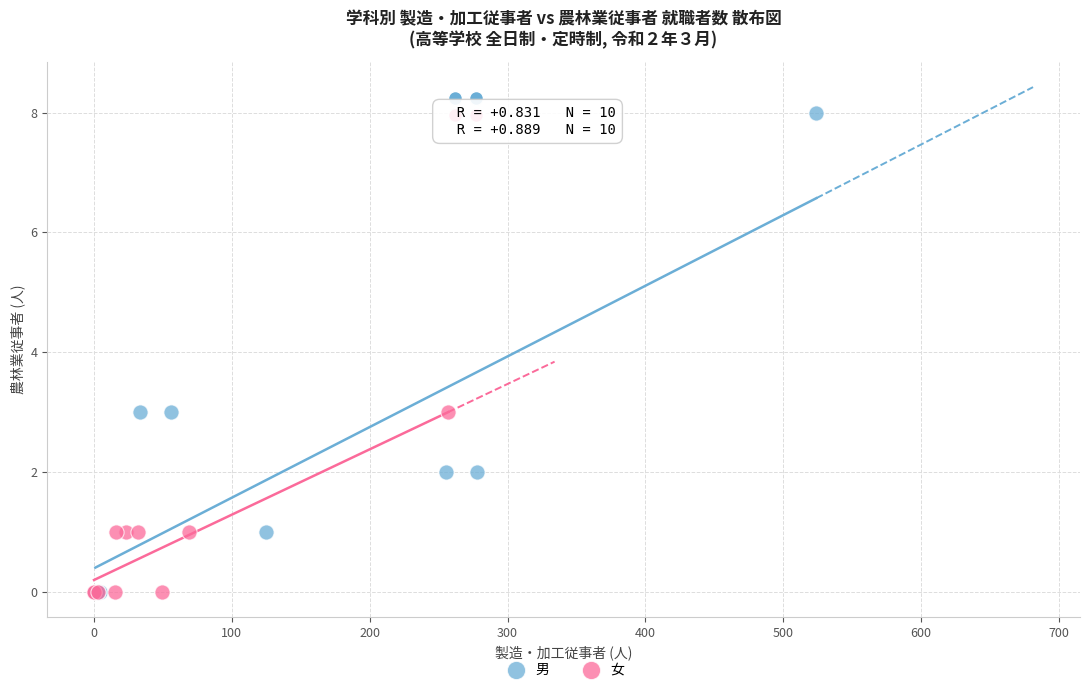

Which series has the widest spread of Y values?

男